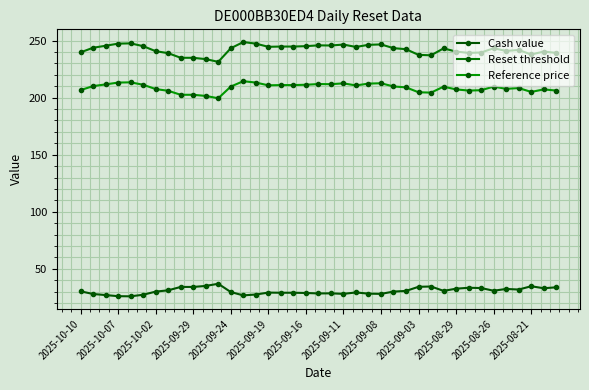

How many lines are shown in the chart?

3